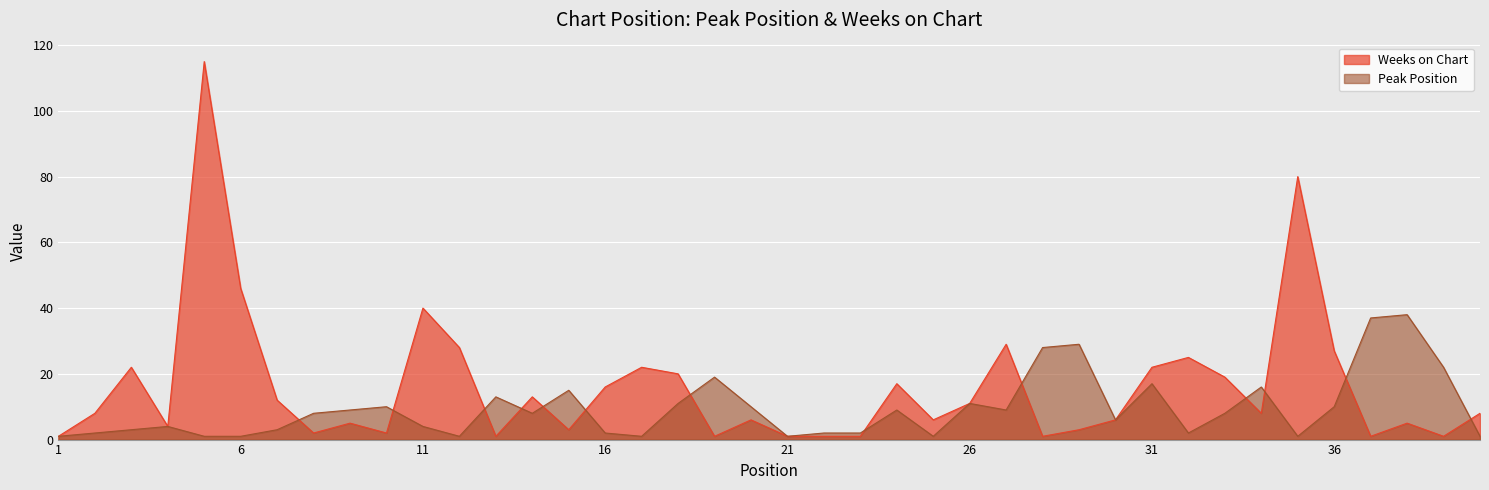

What is the difference between the Weeks on Chart values at 37 and 8?

1